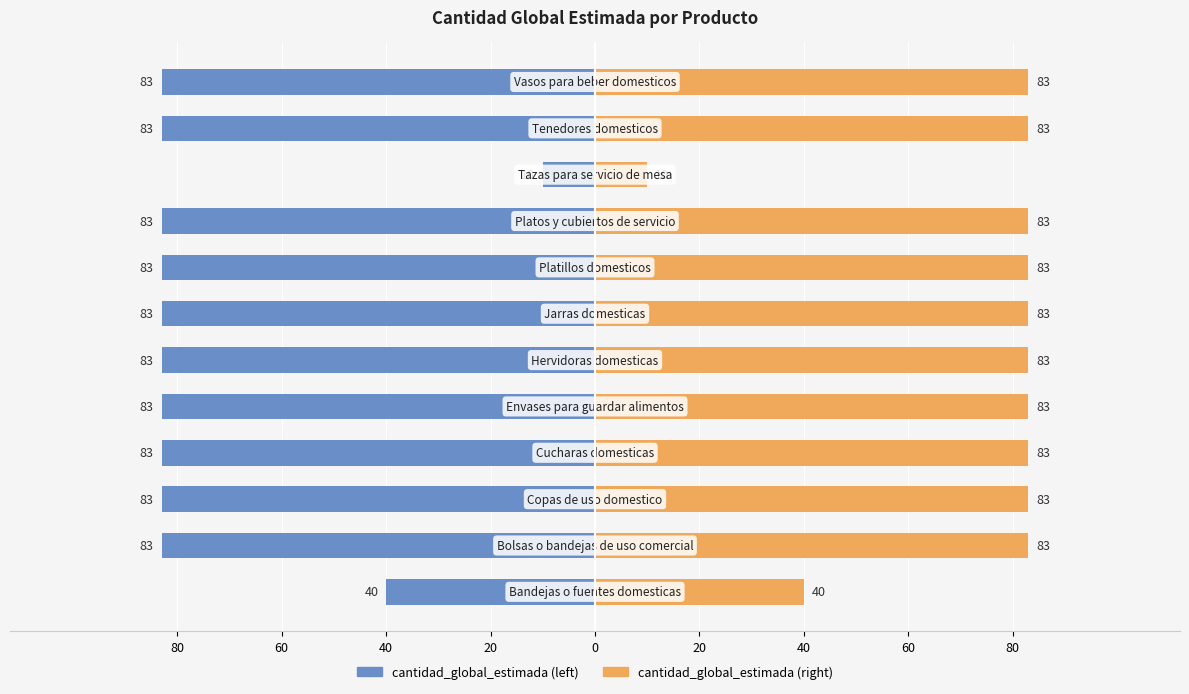

Which series has the largest range (max minus min)?

cantidad_global_estimada